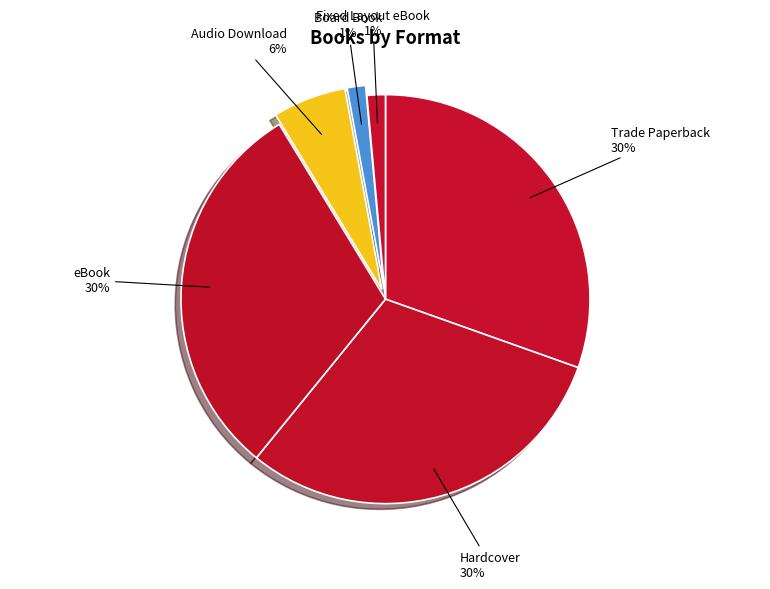

Does any single category account for the majority?

No